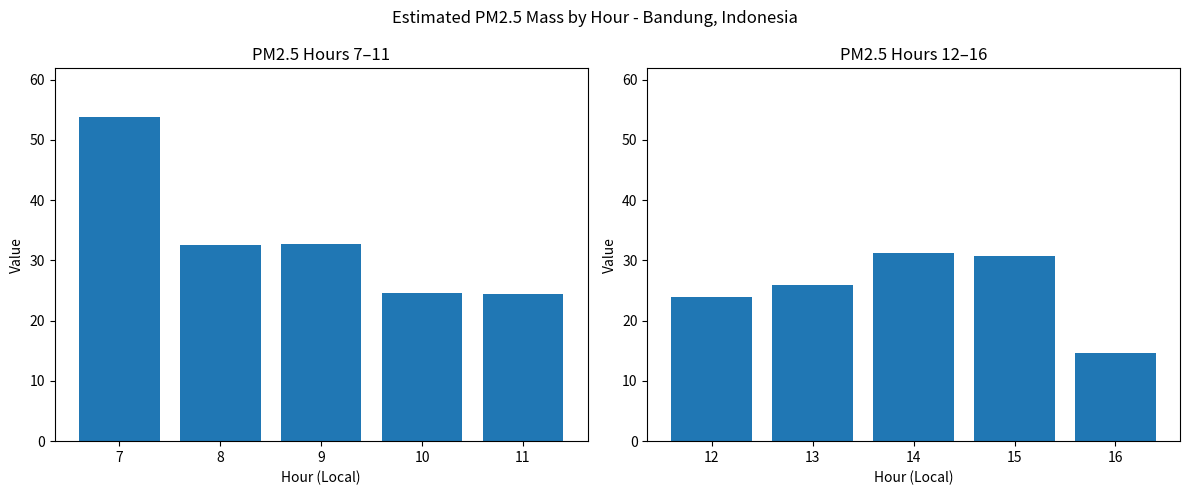

What is the difference between the maximum and minimum values in the PM2.5 Value (hours 7-11) series?

29.3